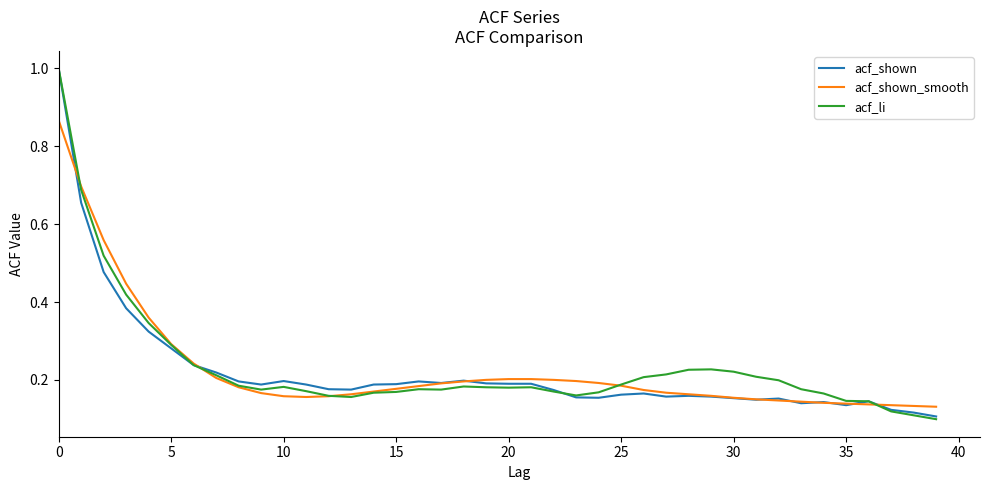

What is the highest value of the acf_li series?

1.0